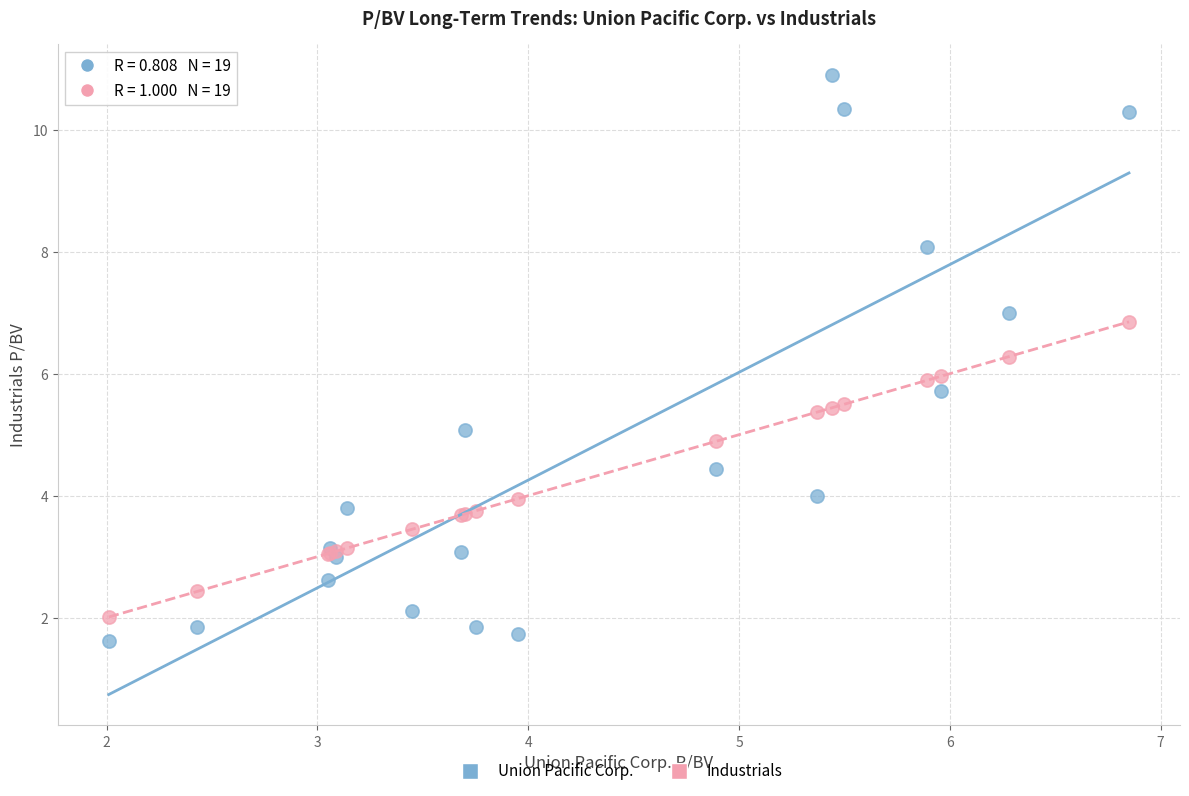

Which series has the widest spread of Y values?

Union Pacific Corp.